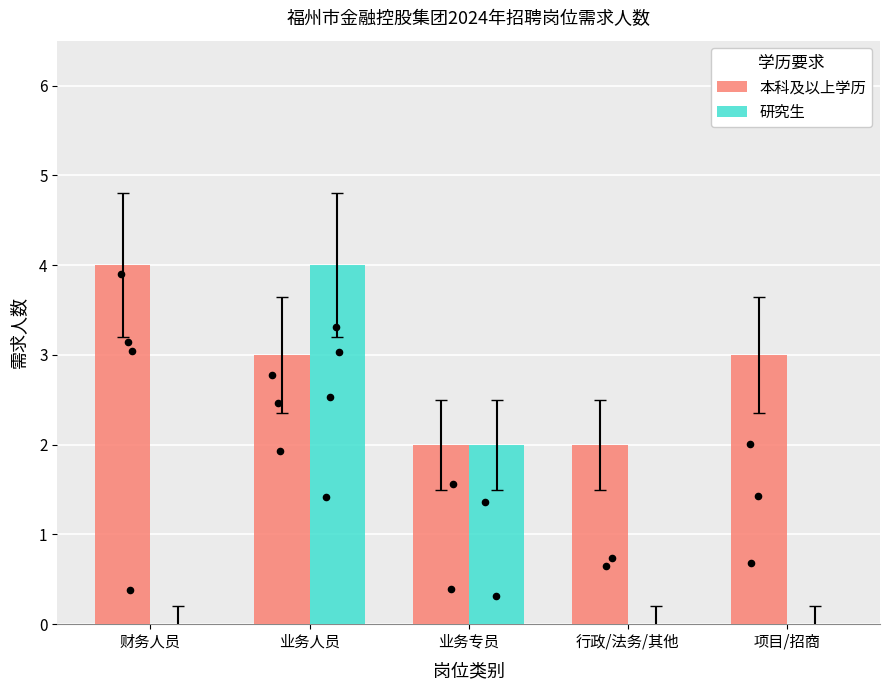

What are all the series names shown in the legend?

本科及以上学历, 研究生